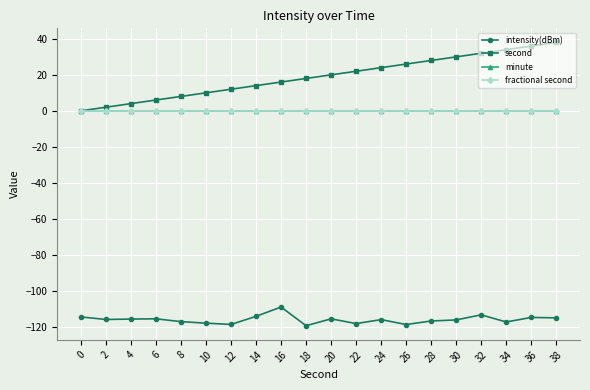

What is the difference between the second values at 2 and 10?

8.0